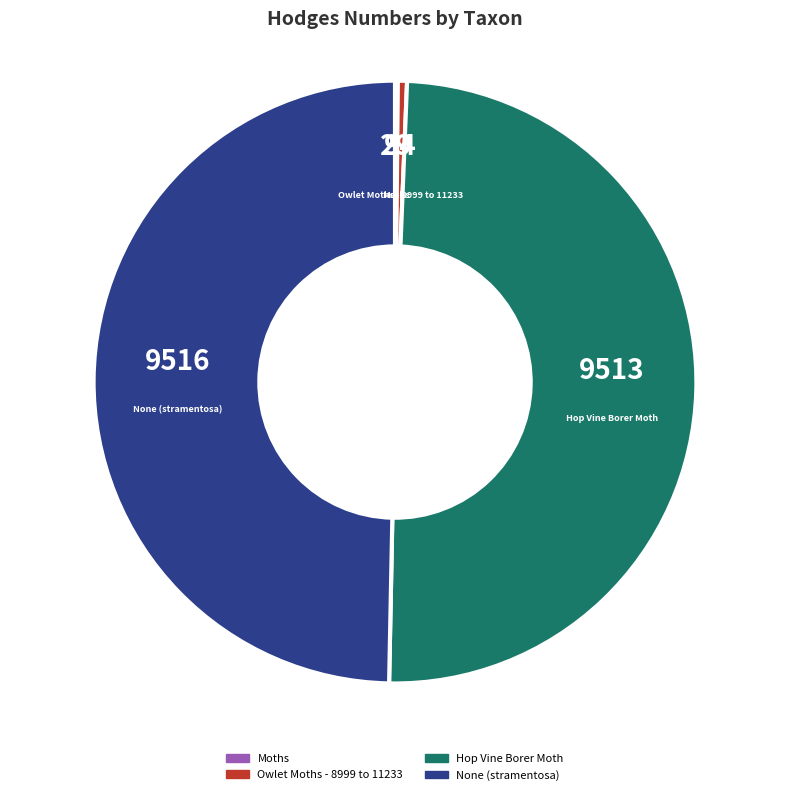

True or false: None (stramentosa) accounts for 50% of the total.

True